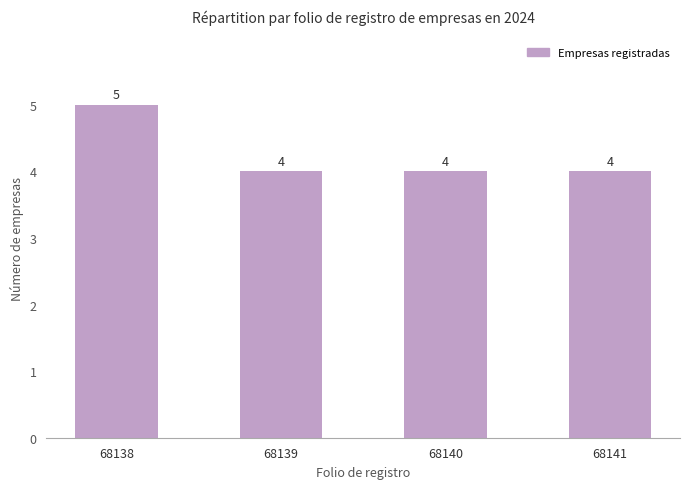

Which category has the highest value across all series?

68138